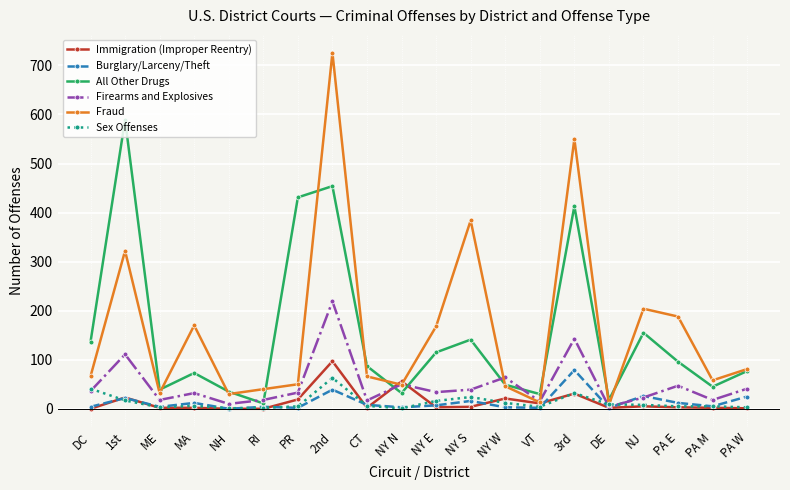

What is the label of the 9th point from the left?

CT